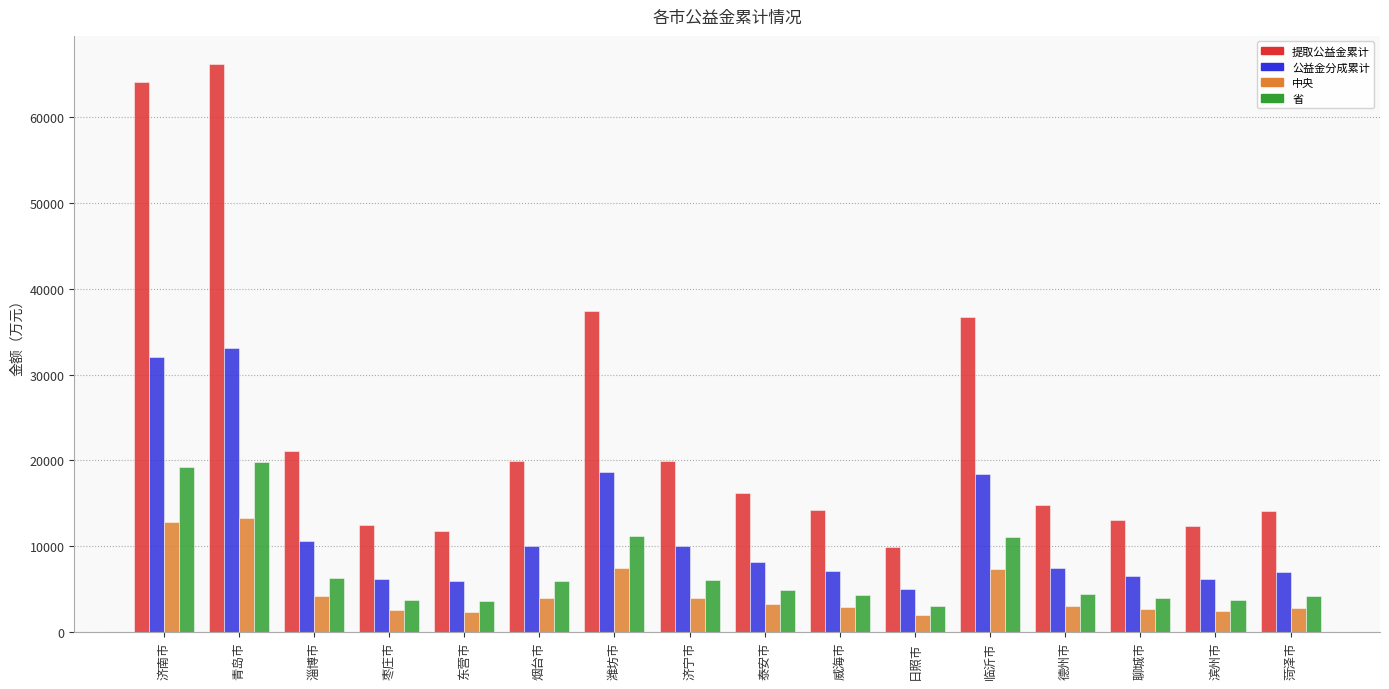

What is the value of the 中央 bar at the 4th from the left?

2484.8